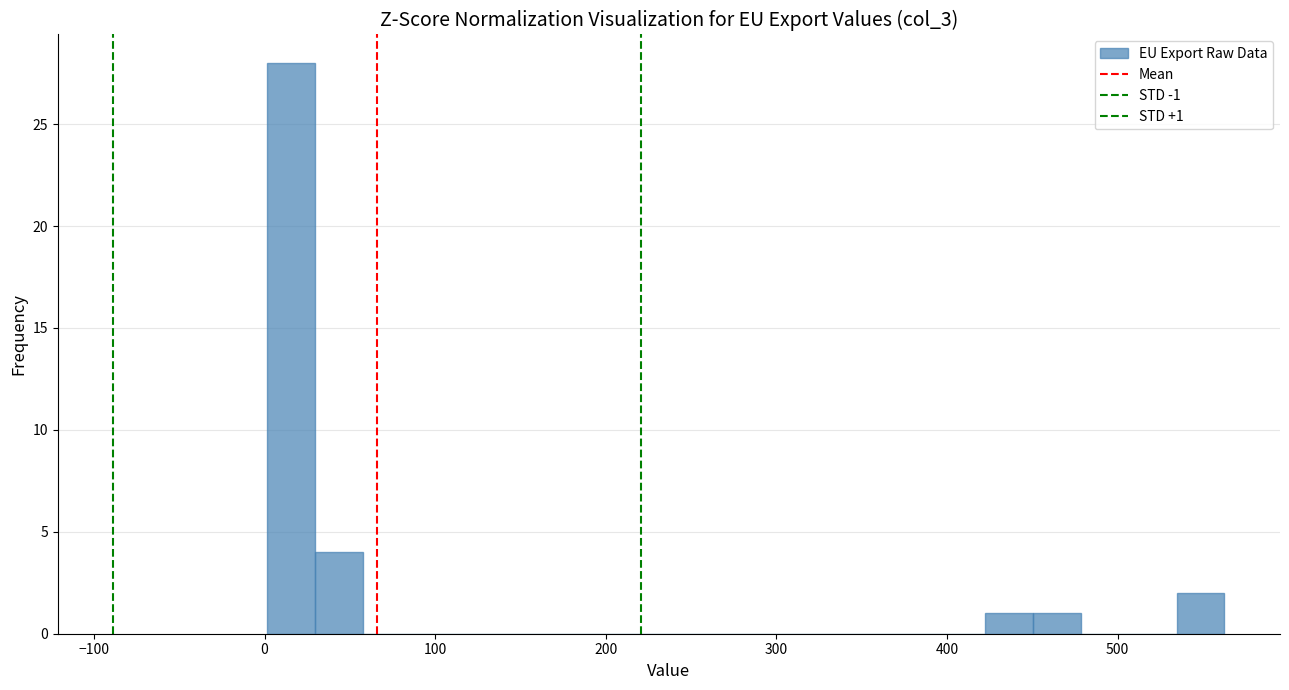

Around what value on the x-axis is the tallest bar? Give the approximate position of its centre, as read against the axis.

20